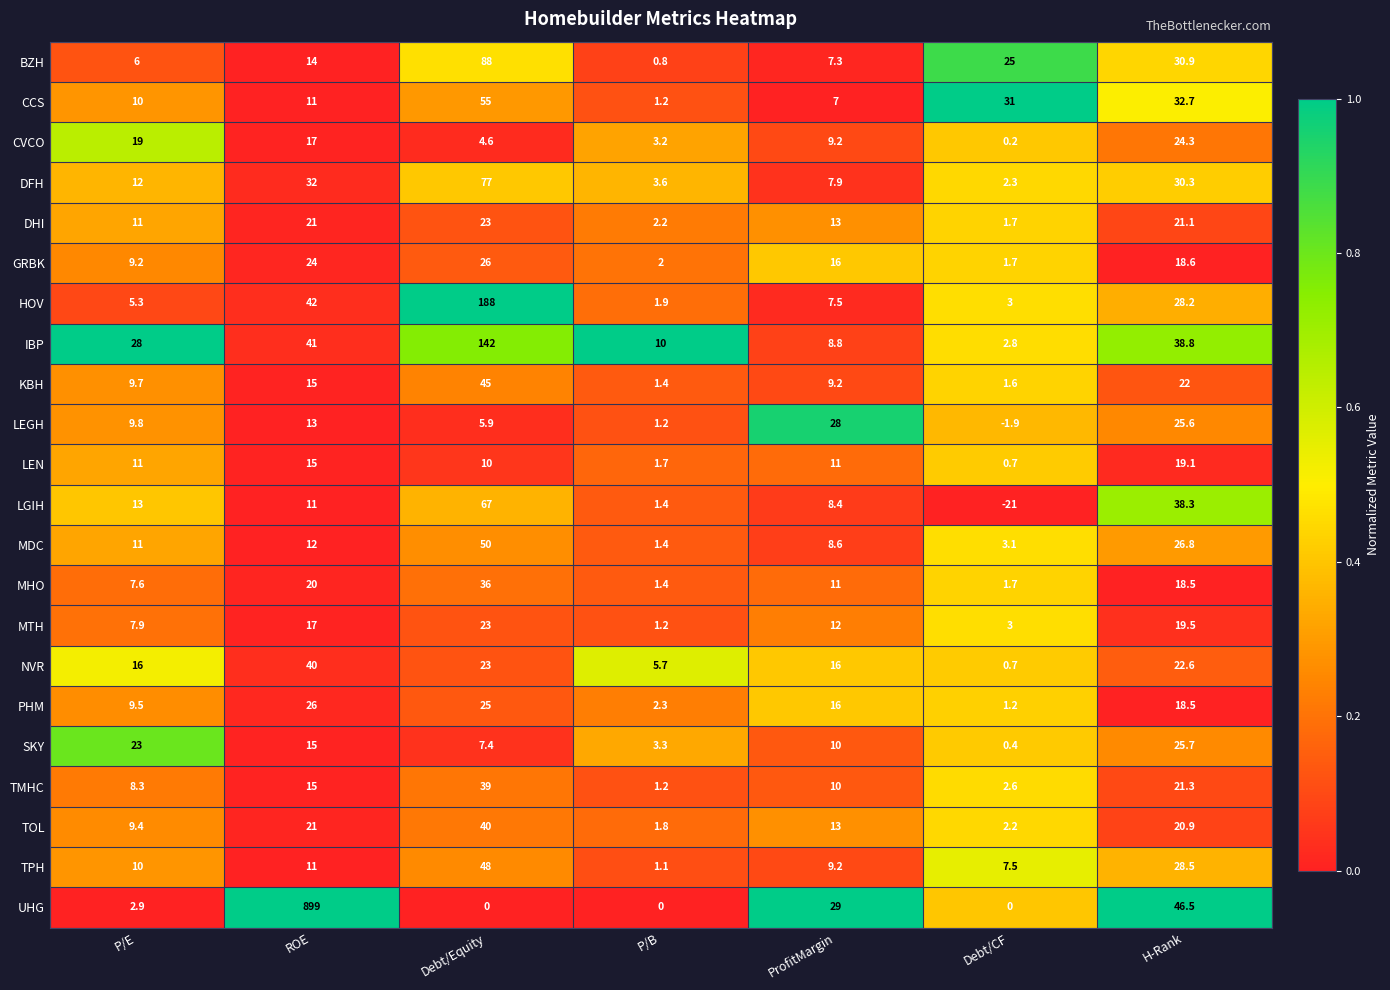

How many distinct data groups are displayed?

22